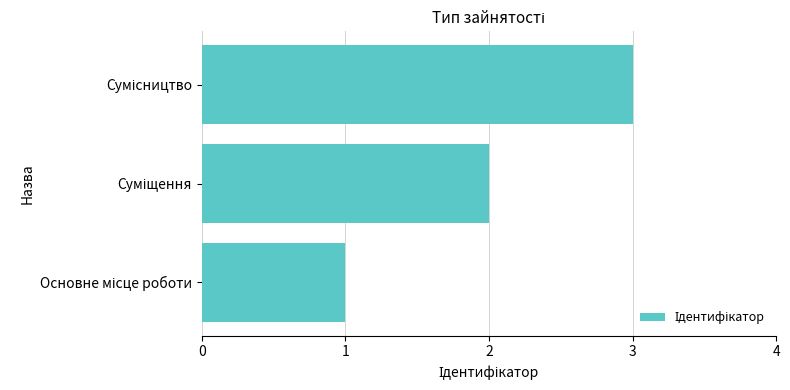

How many values are between 1 and 3?

3